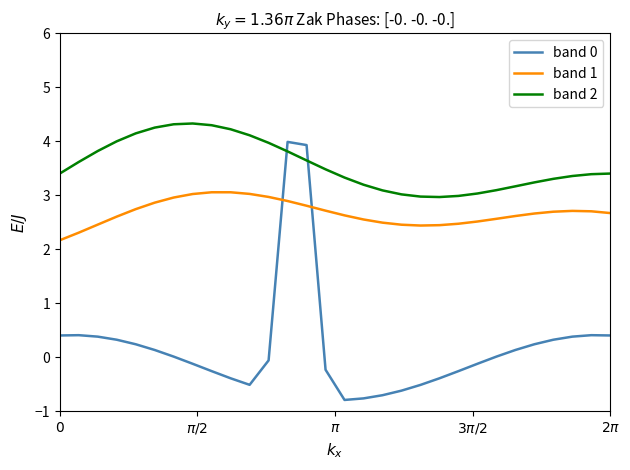

What is the highest value of the band 1 series?

3.1